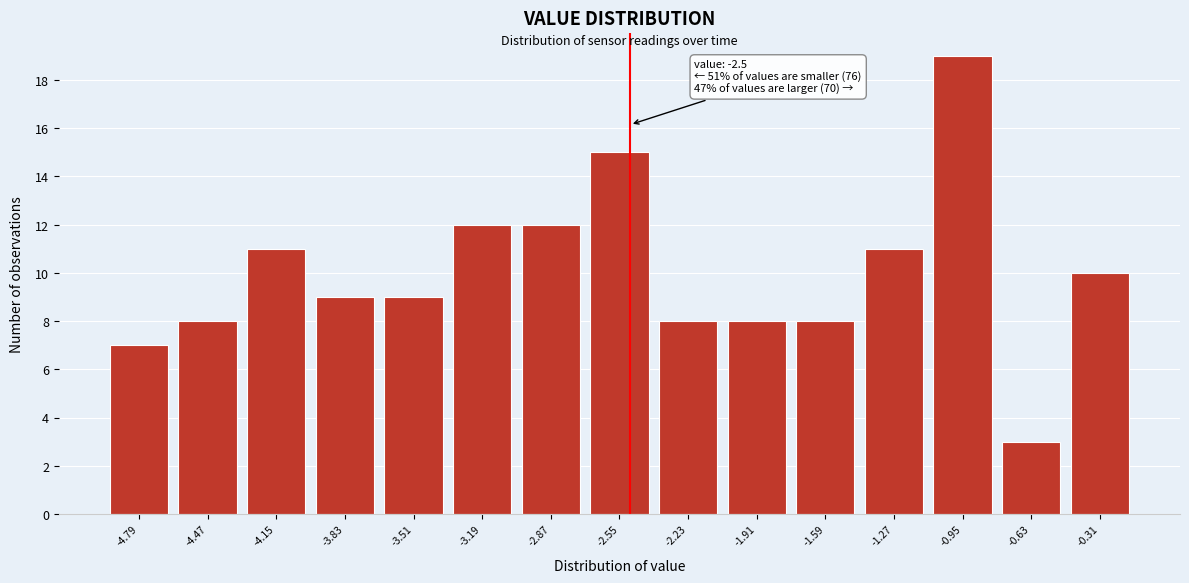

Which range on the x-axis has the tallest bar?

-1.11 to -0.79